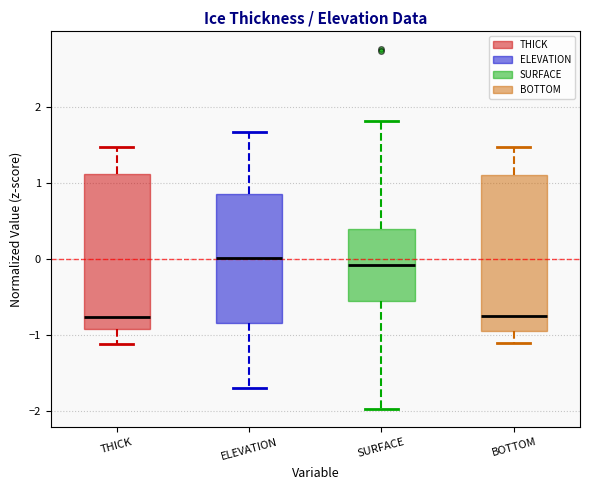

Reading left to right, read every box against the y-axis: the position of its median line, the range the box covers, and the ends of its whiskers. The values are not printed on the chart, so give them approximately, as read against the axis.

THICK: median -0.8, box -0.9 to 1.1, whiskers -1.1 to 1.5
ELEVATION: median 0.0, box -0.8 to 0.8, whiskers -1.7 to 1.7
SURFACE: median -0.1, box -0.6 to 0.4, whiskers -2.0 to 1.8
BOTTOM: median -0.8, box -1.0 to 1.1, whiskers -1.1 to 1.5